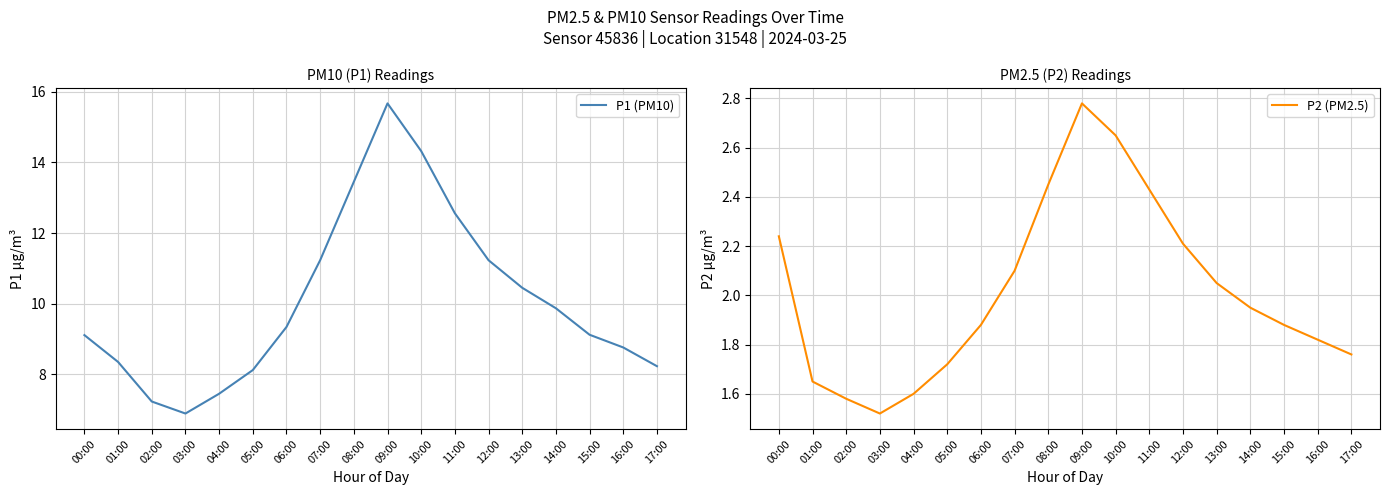

What is the total value across all series at 12:00?

13.4